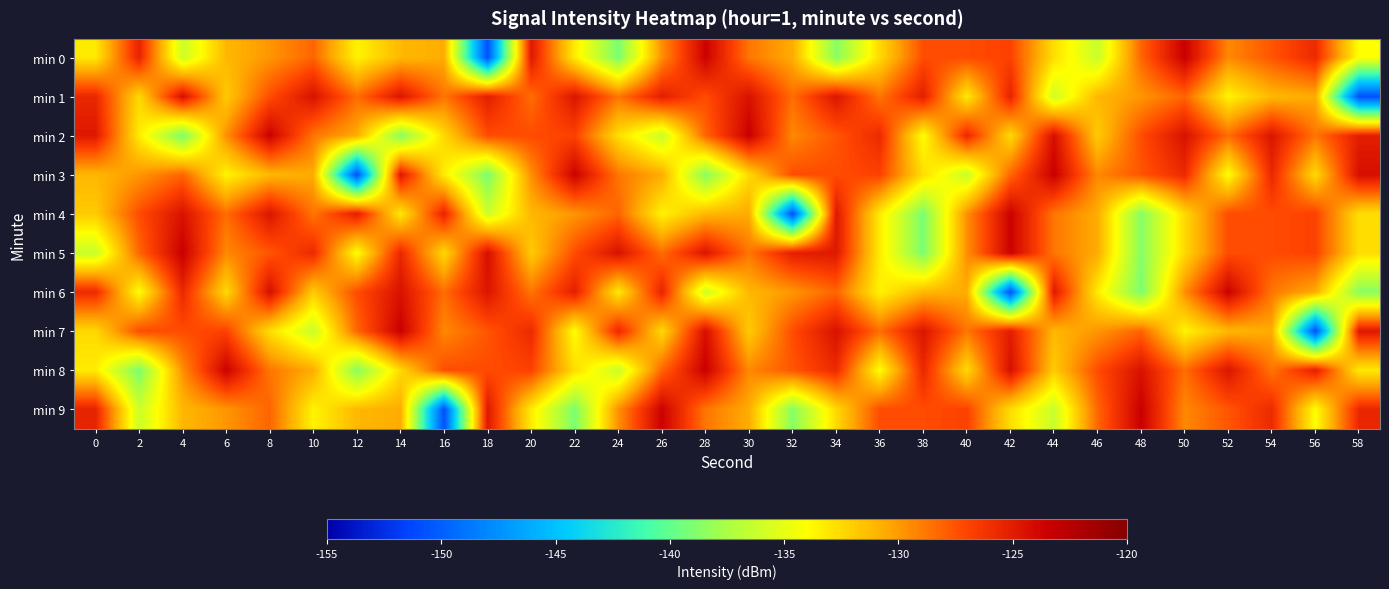

At 20, list the series in order from smallest to largest.

min 9, min 5, min 4, min 3, min 6, min 1, min 2, min 8, min 7, min 0